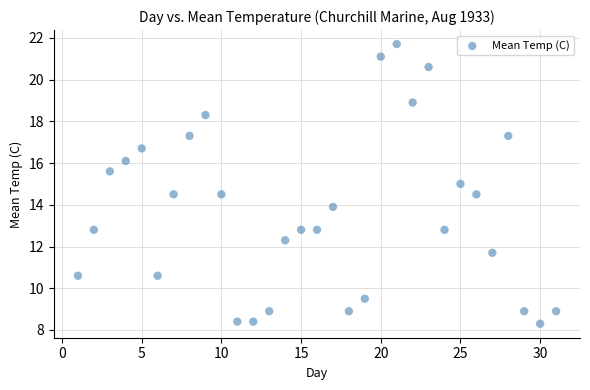

What is the range of X values (max minus min)?

30.0